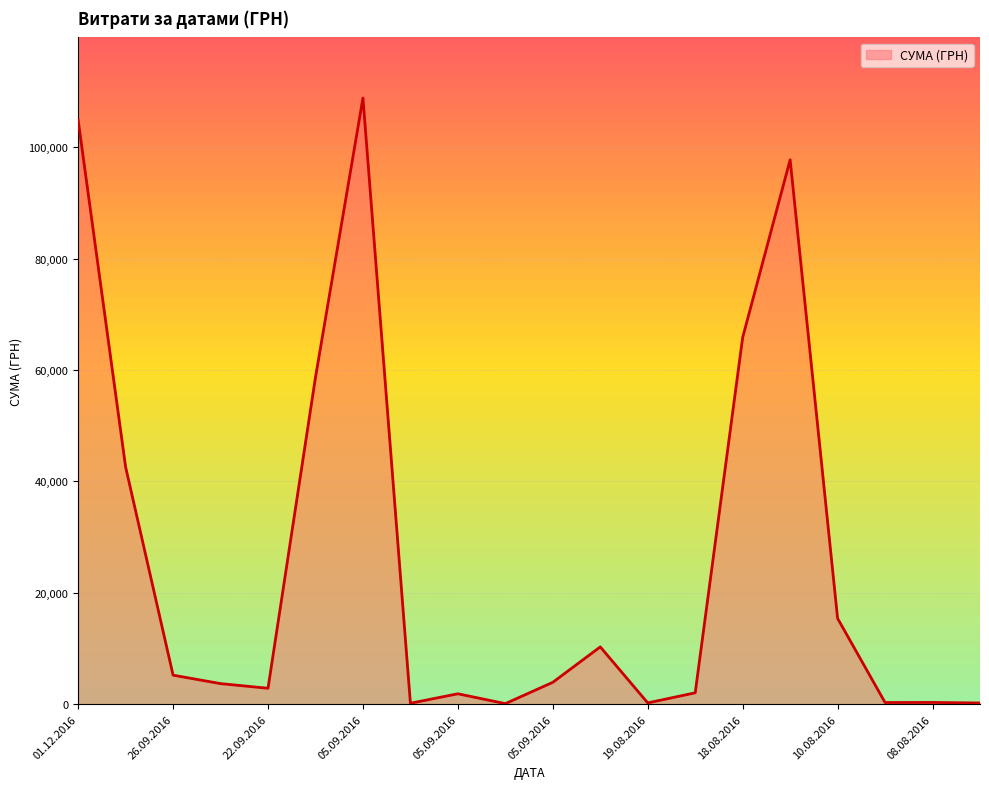

What is the difference between the maximum and minimum values?

108780.1